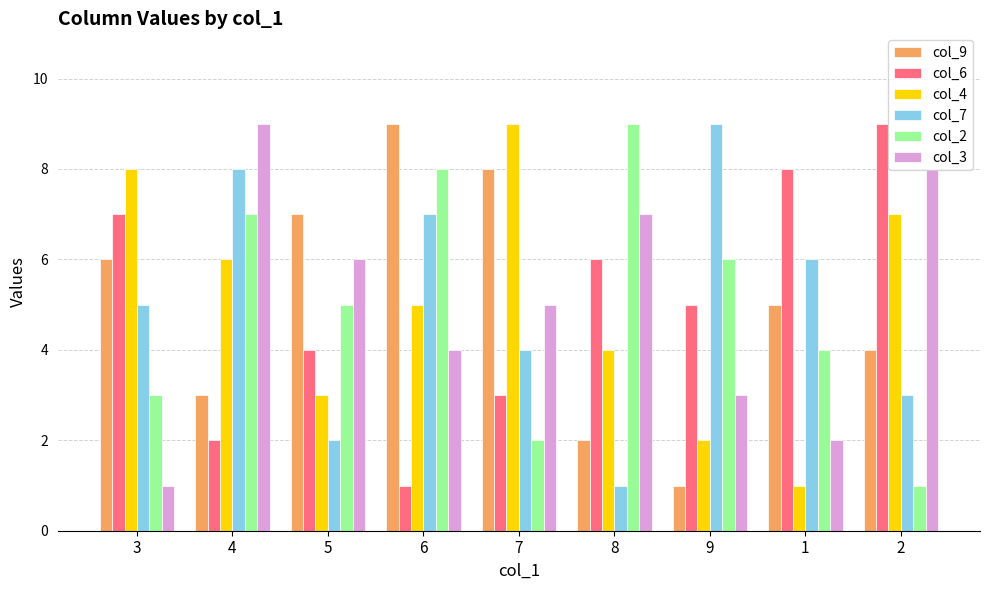

What is the sum of all col_4 values?

45